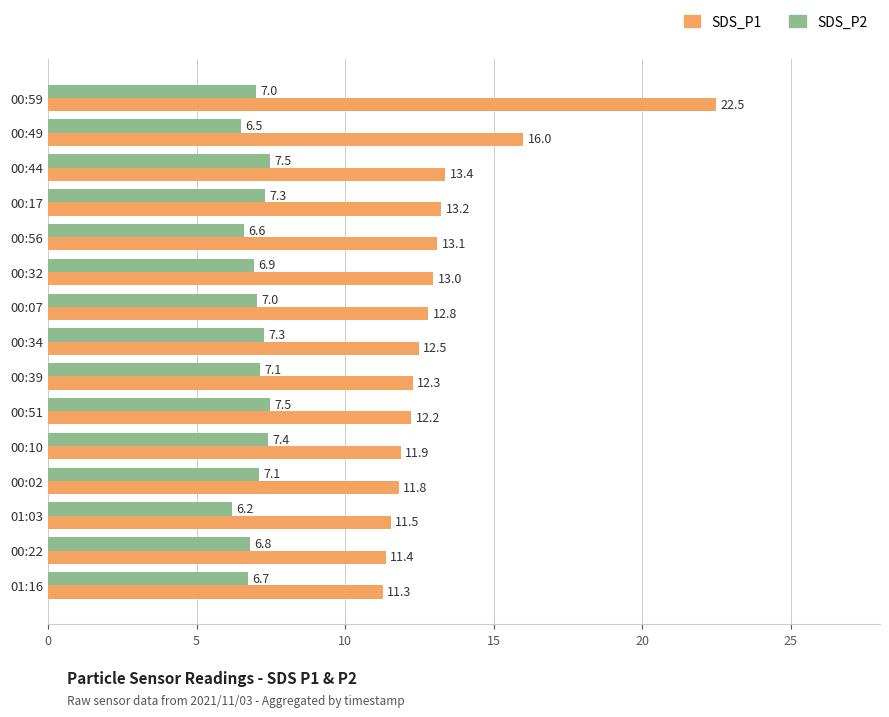

What is the difference between the highest and lowest values at 00:17?

5.9